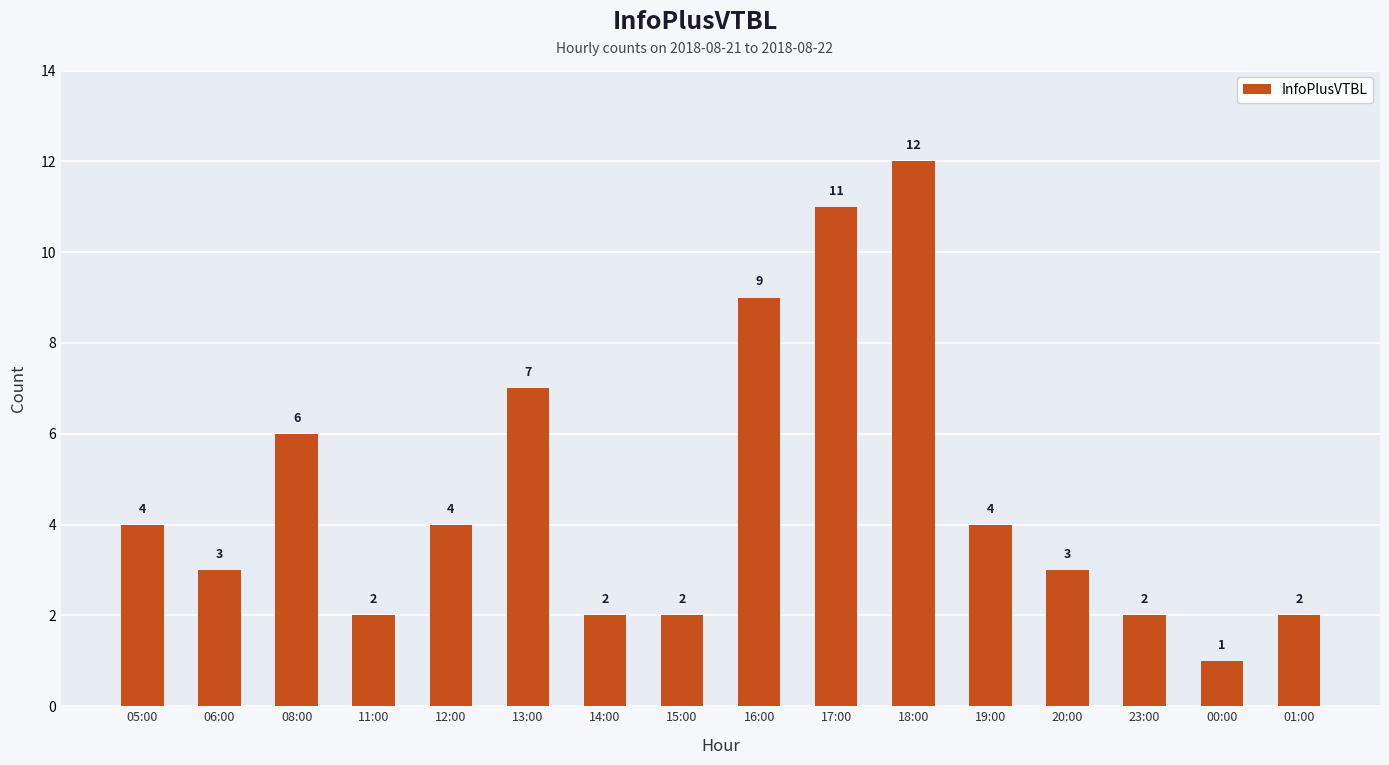

What position from the left is 00:00?

15